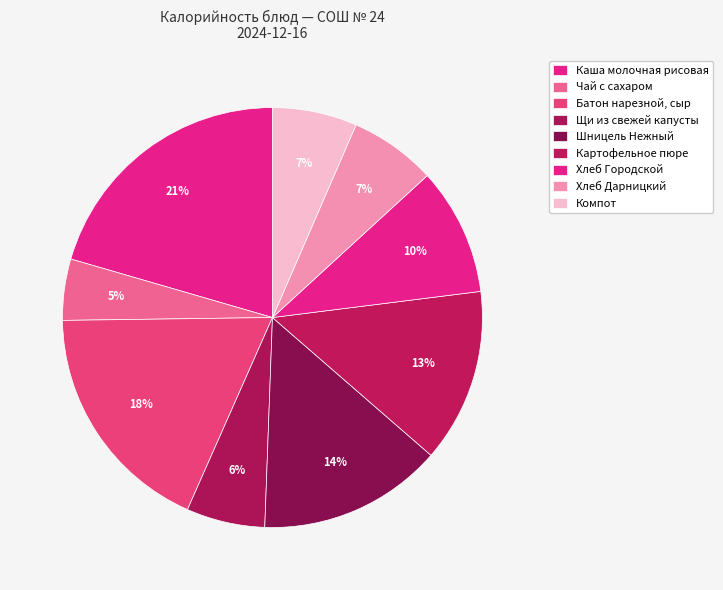

Which has a higher value, Чай с сахаром or Каша молочная рисовая?

Каша молочная рисовая